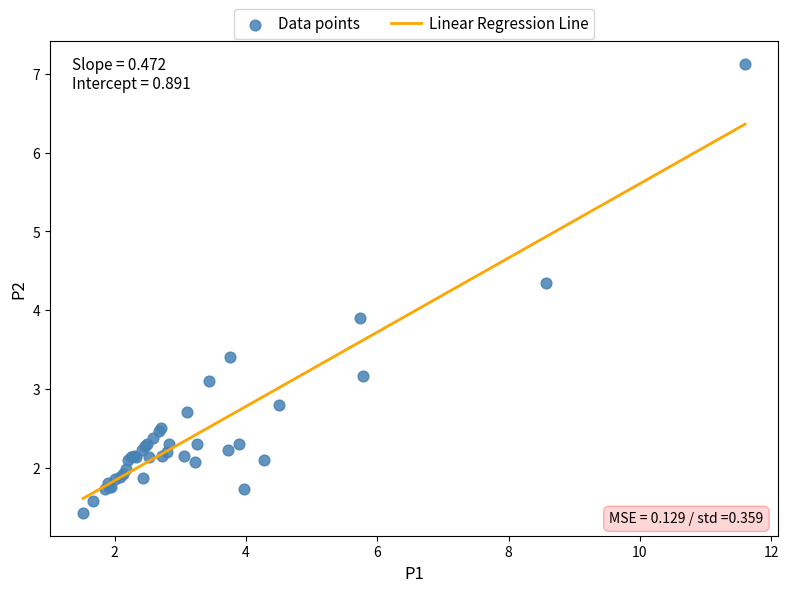

What Y value in the scatter plot is closest to 4?

3.9